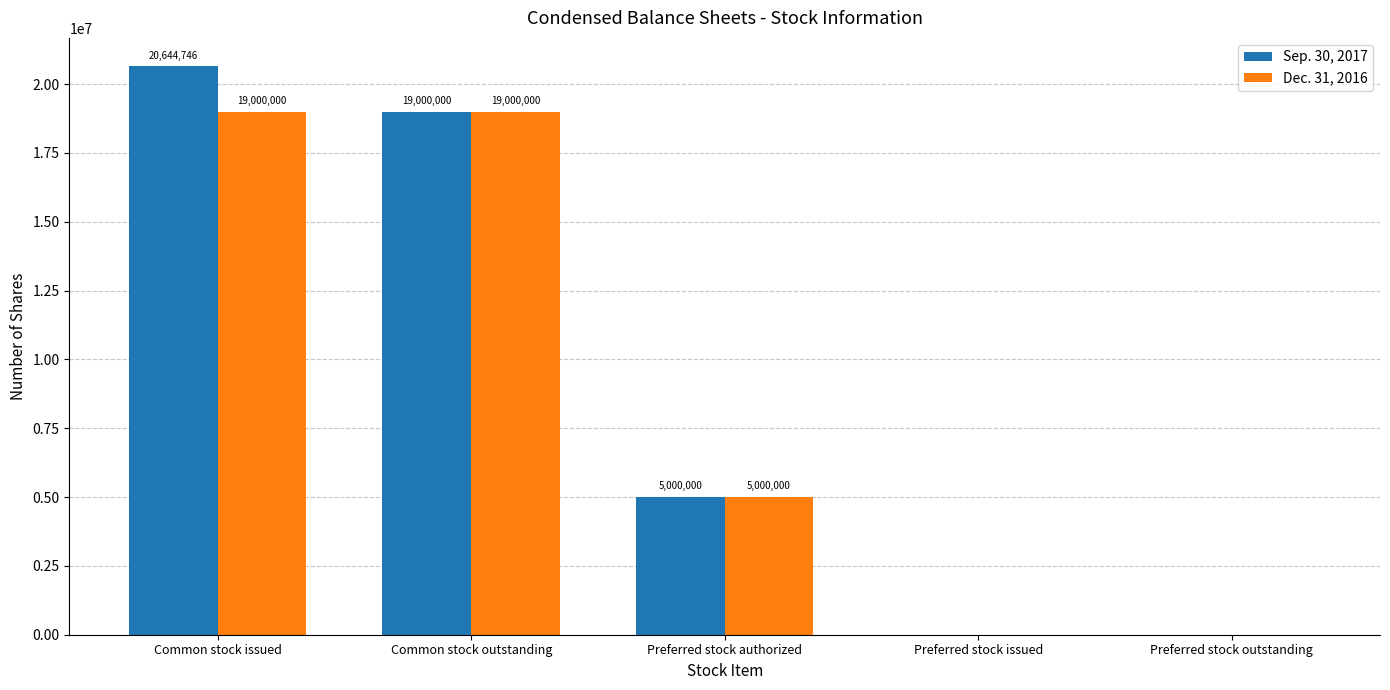

Reading right to left, what are all the values shown in this chart?

Sep. 30, 2017: 0	0	5000000	19000000	20644746
Dec. 31, 2016: 0	0	5000000	19000000	19000000